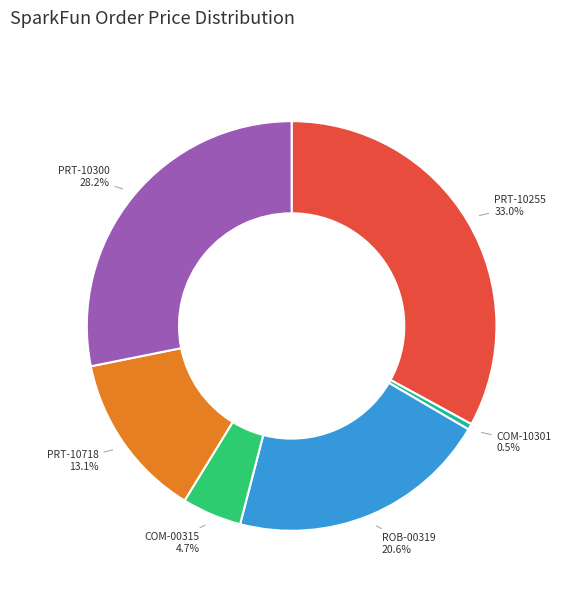

What percentage do COM-00315 and PRT-10718 together represent?

17.8%